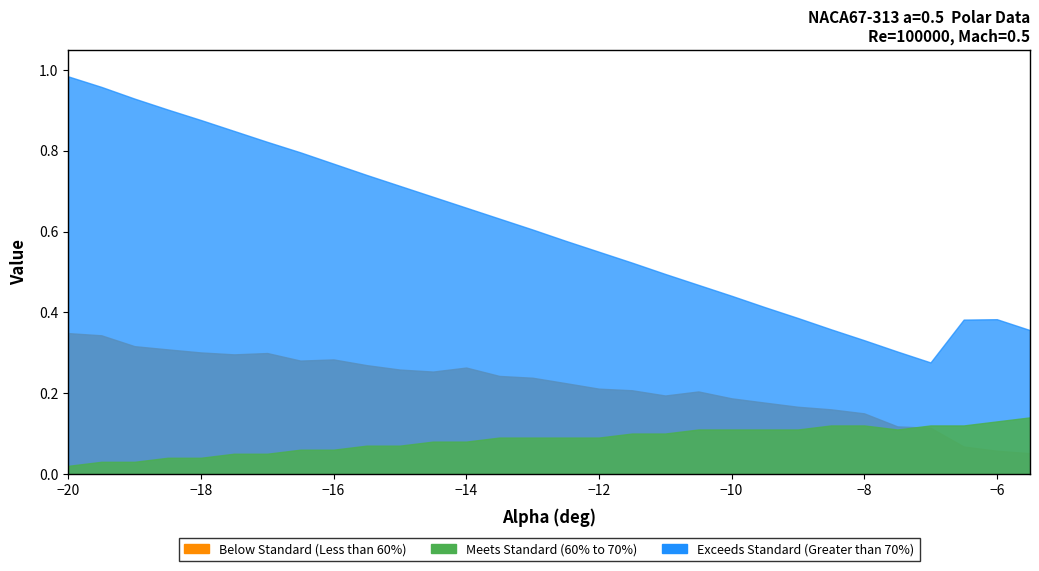

True or false: Cl/Cd (Meets Standard) has more than 2 points higher than both neighbors.

False